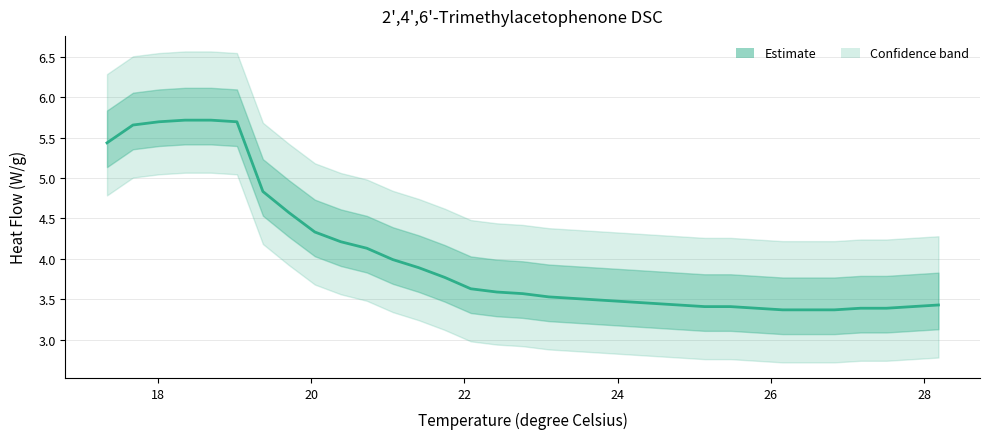

Does the chart have visible grid lines?

Yes